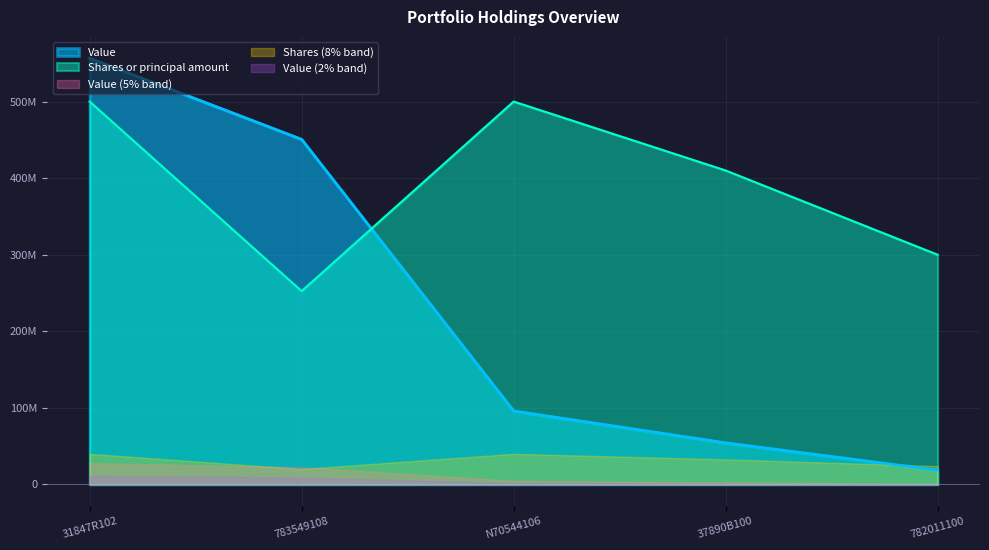

What is the label of the 2nd point from the left?

783549108